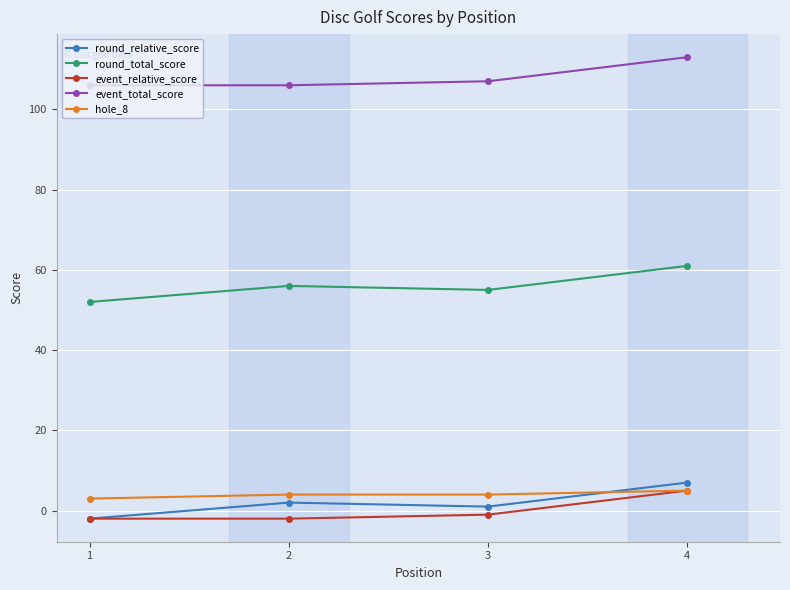

Is it true that round_relative_score equals 7 at 4?

True